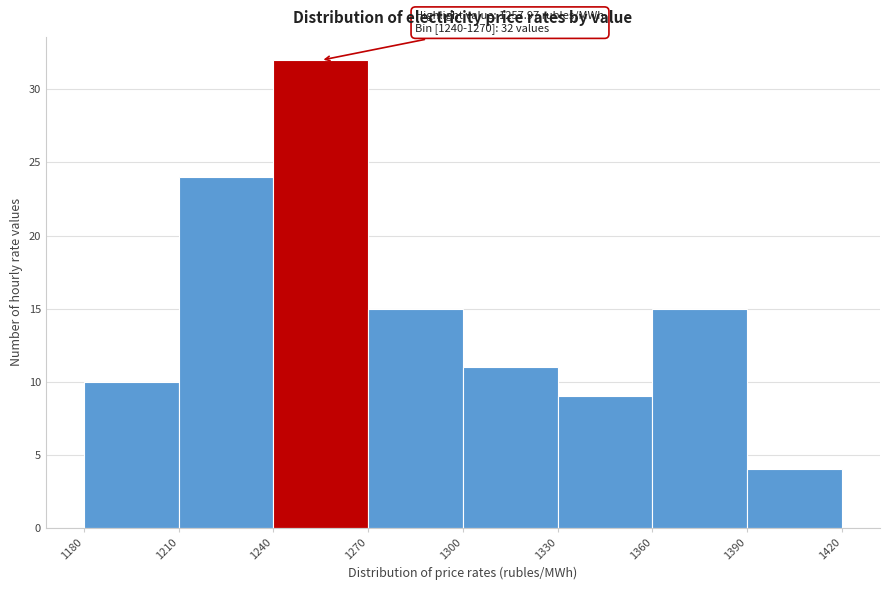

Over which range of the x-axis is the bar tallest?

1240 to 1270